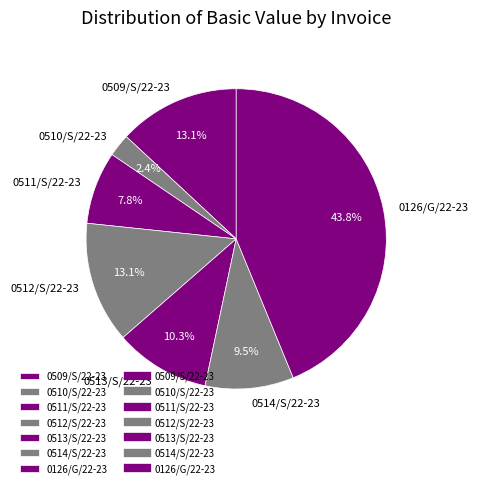

Which has a higher value, 0511/S/22-23 or 0514/S/22-23?

0514/S/22-23